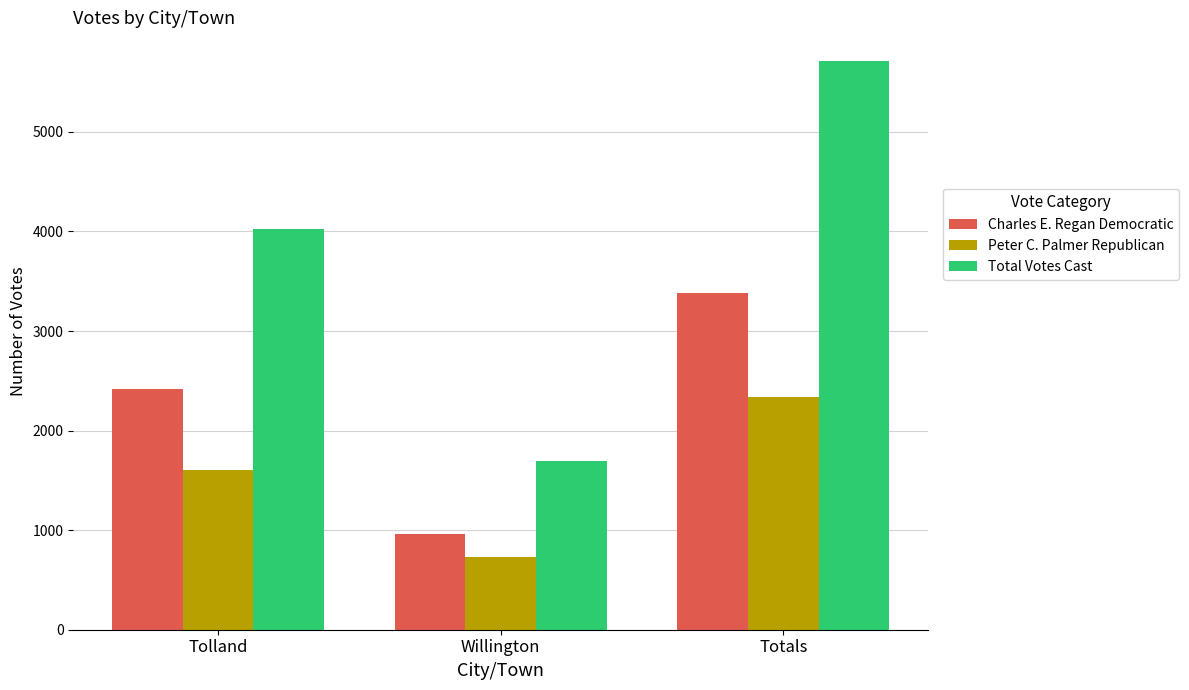

How many groups of bars are there?

3